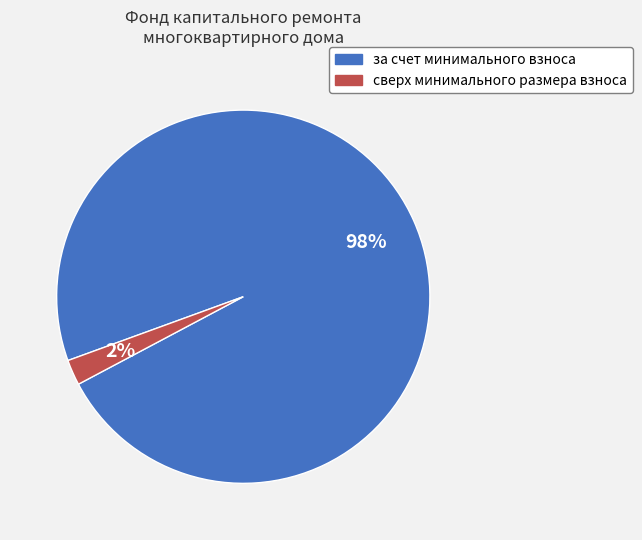

To the nearest percent, what portion does сверх минимального размера взноса represent?

2%